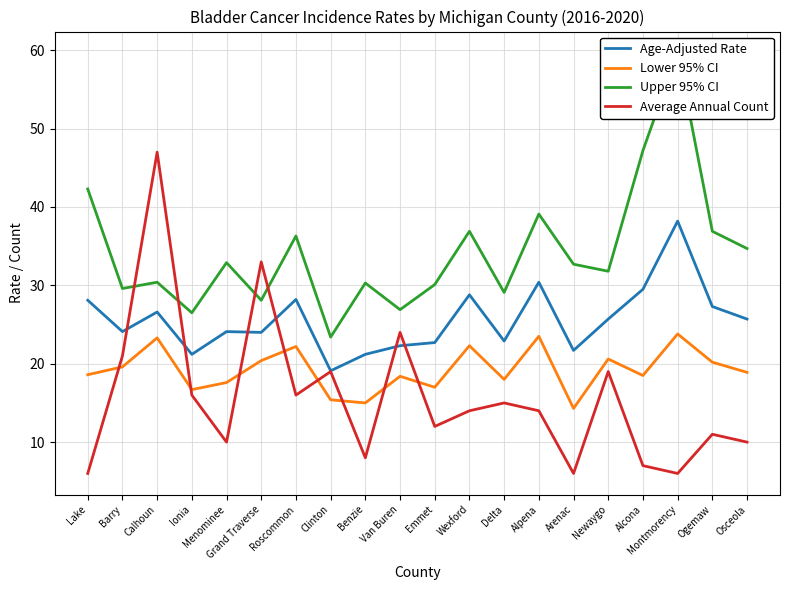

Reading left to right, transcribe all the data shown in this chart.

Age-Adjusted Rate: 28.1	24.1	26.6	21.2	24.1	24.0	28.2	19.1	21.2	22.3	22.7	28.8	22.9	30.4	21.7	25.7	29.5	38.2	27.3	25.7
Lower 95% CI: 18.6	19.6	23.3	16.7	17.6	20.4	22.2	15.4	15.0	18.4	17.0	22.3	18.0	23.5	14.3	20.6	18.5	23.8	20.2	18.9
Upper 95% CI: 42.3	29.6	30.4	26.5	32.9	28.1	36.3	23.4	30.3	26.9	30.1	36.9	29.1	39.1	32.7	31.8	47.2	59.7	36.9	34.7
Average Annual Count: 6.0	21.0	47.0	16.0	10.0	33.0	16.0	19.0	8.0	24.0	12.0	14.0	15.0	14.0	6.0	19.0	7.0	6.0	11.0	10.0